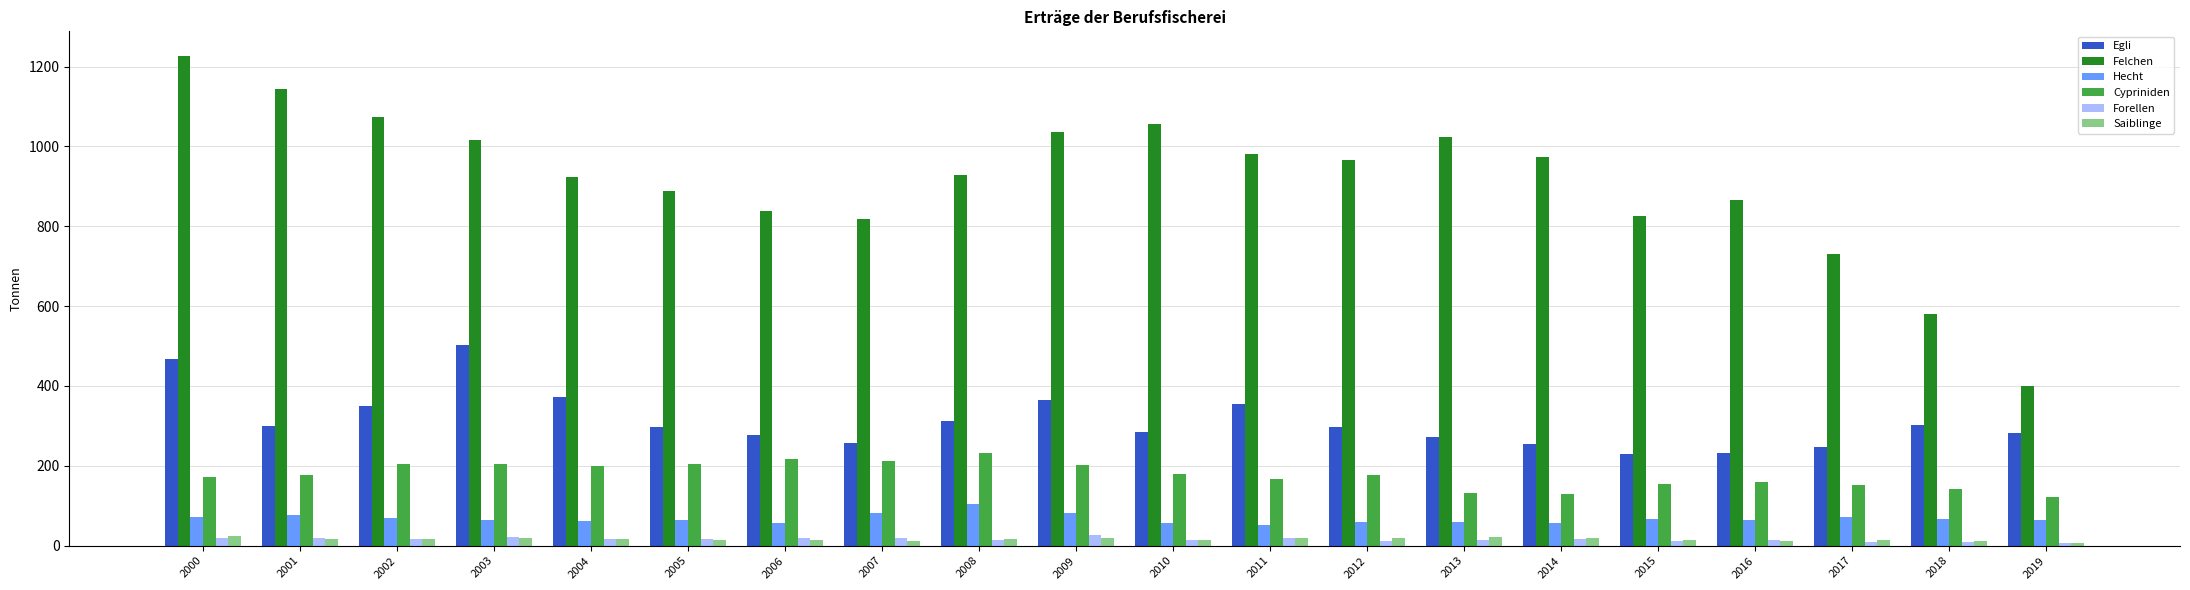

What is the average value of the Saiblinge series?

16.3